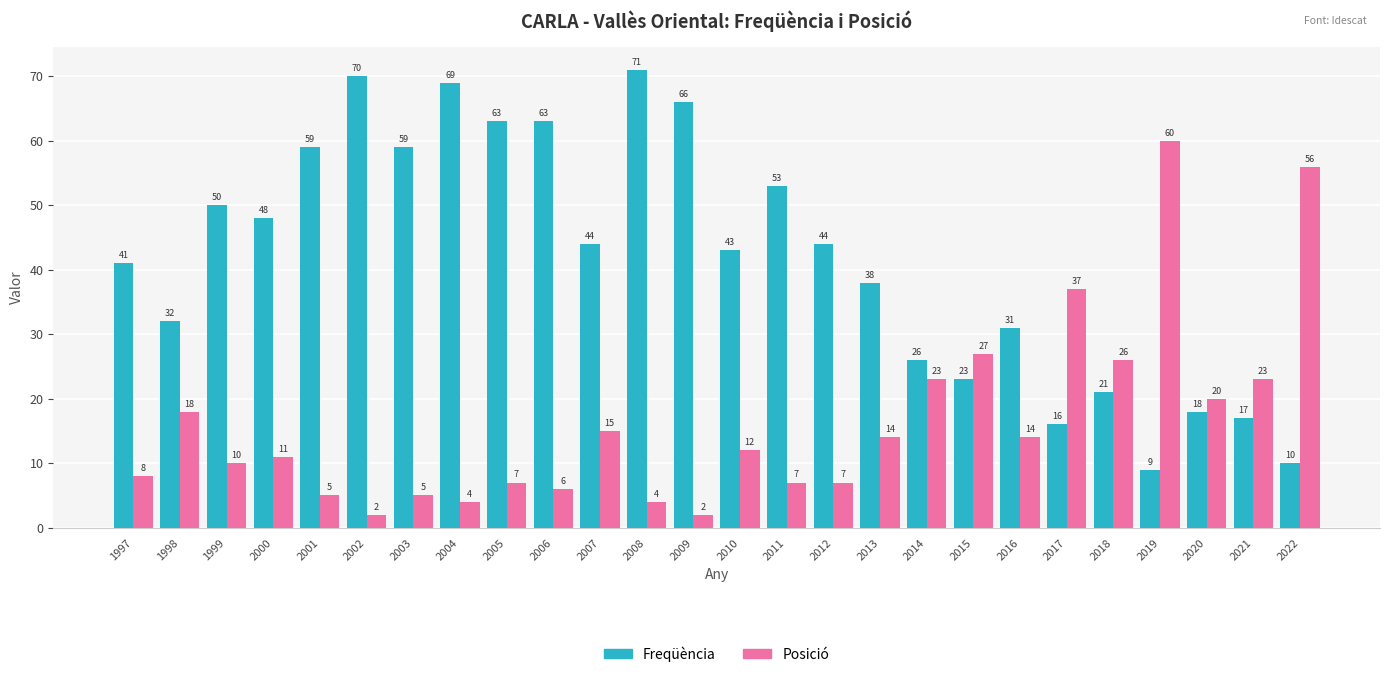

How many groups of bars are there?

26